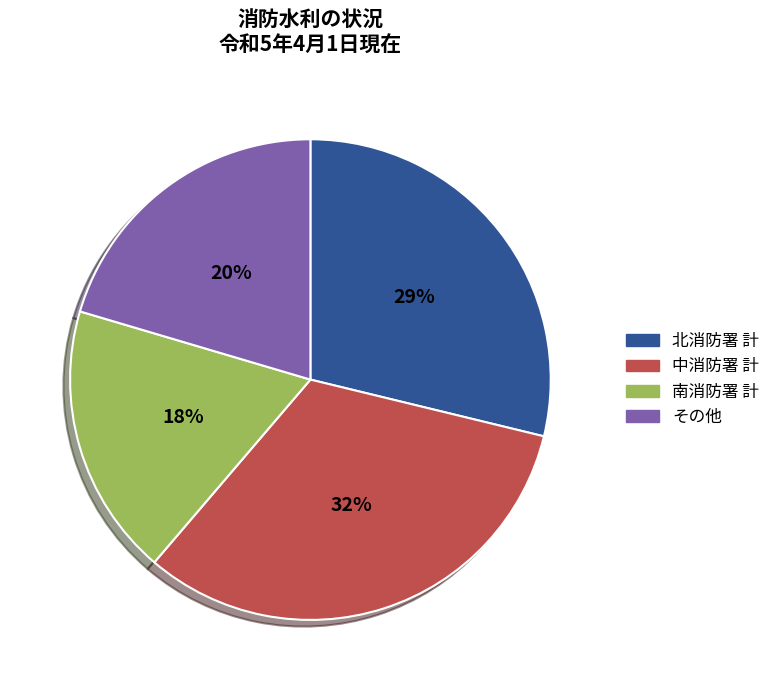

What percentage is the その他 slice, to the nearest percent?

20%